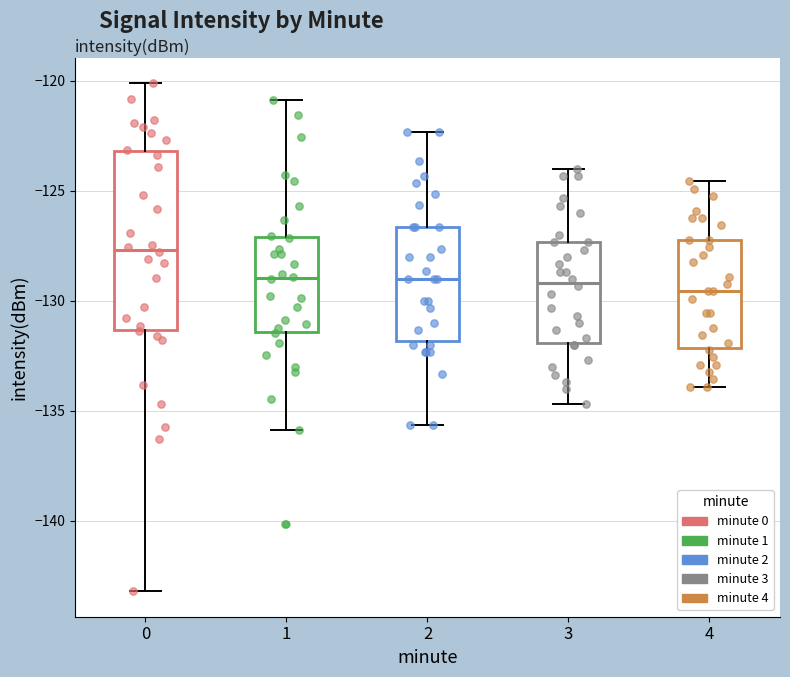

Which box's median line is the highest?

0